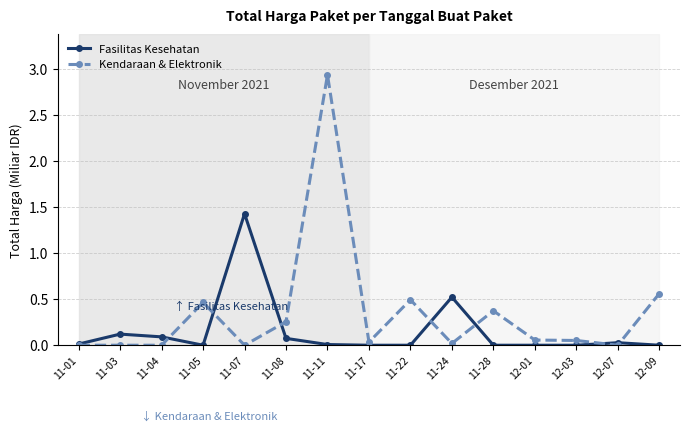

Which series changed the most between 11-04 and 11-24?

Fasilitas Kesehatan